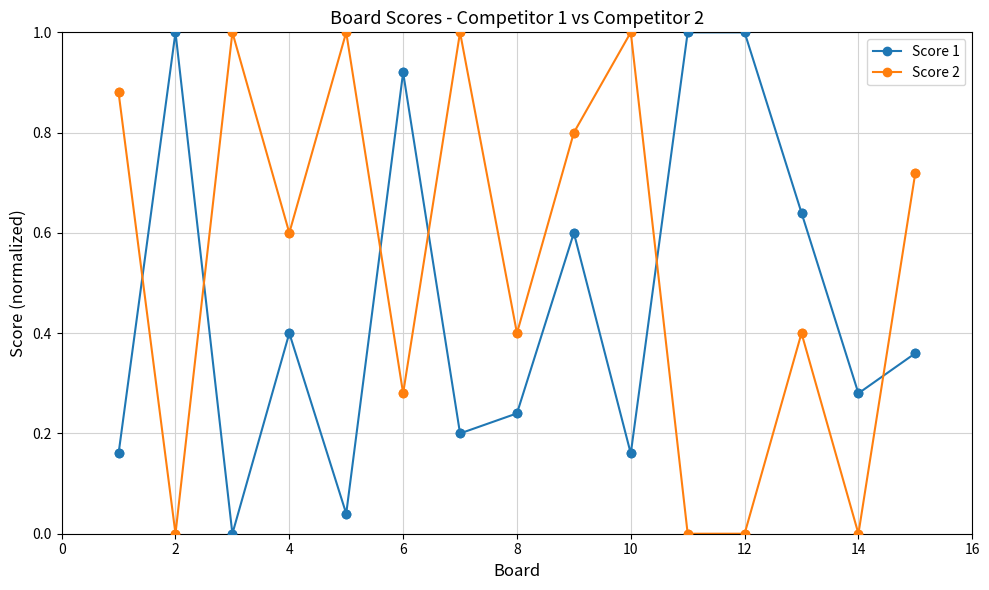

What are all the series names shown in the legend?

Score 1, Score 2